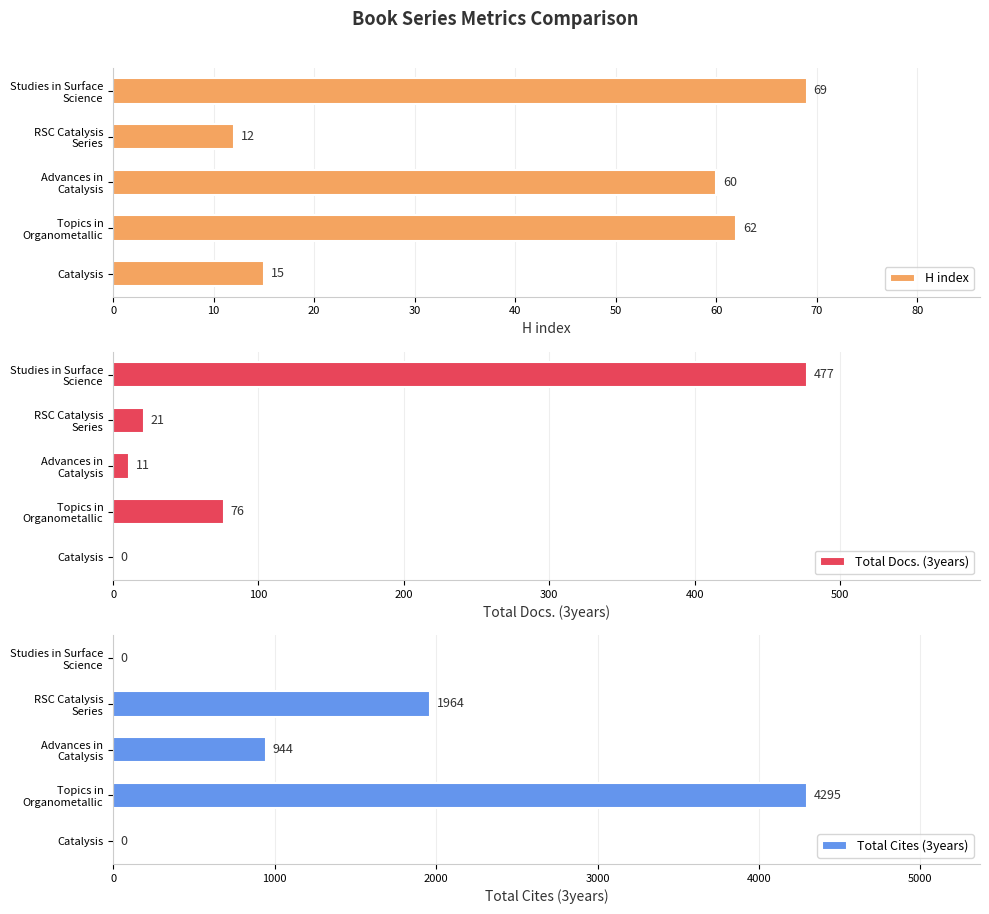

What is the value of the Total Docs. (3years) bar at the 3rd from the left?

11